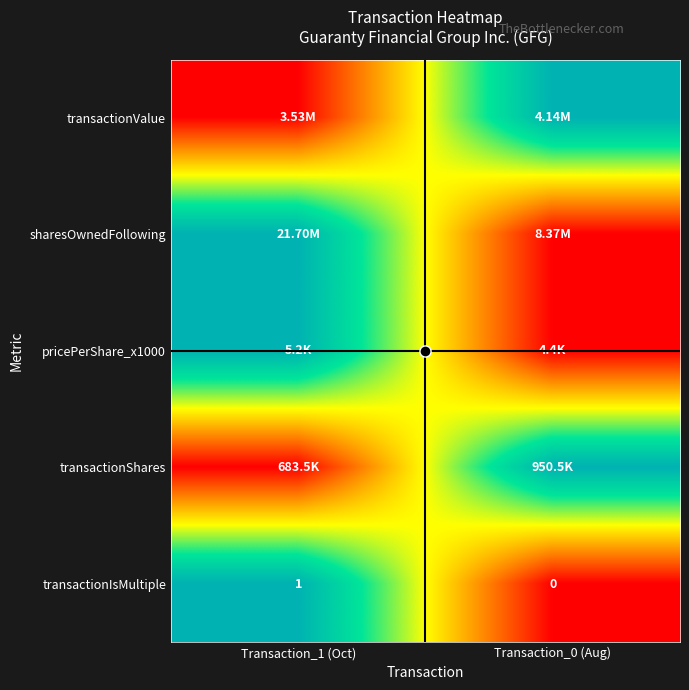

Rank the categories by transactionIsMultiple value from highest to lowest.

Transaction_1 (Oct), Transaction_0 (Aug)